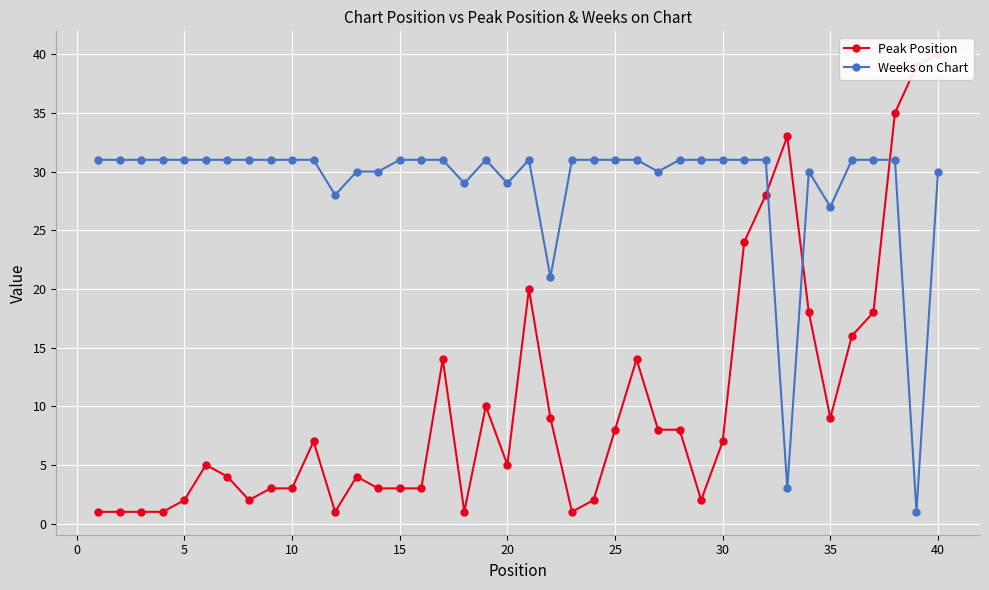

The Weeks on Chart series shows 27 at 35. True or false?

True